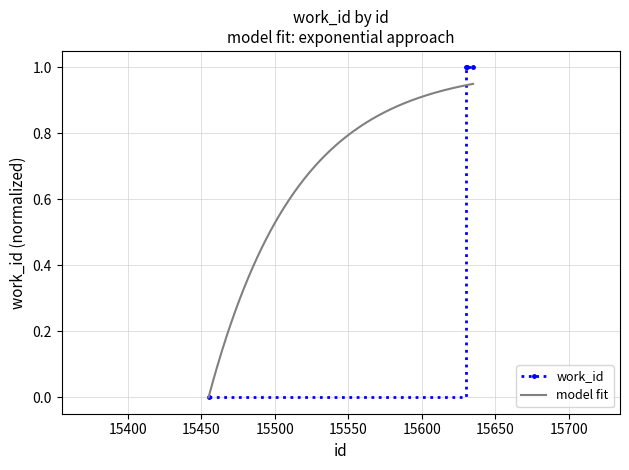

True or false: work_id has more than 1 points higher than both neighbors.

False